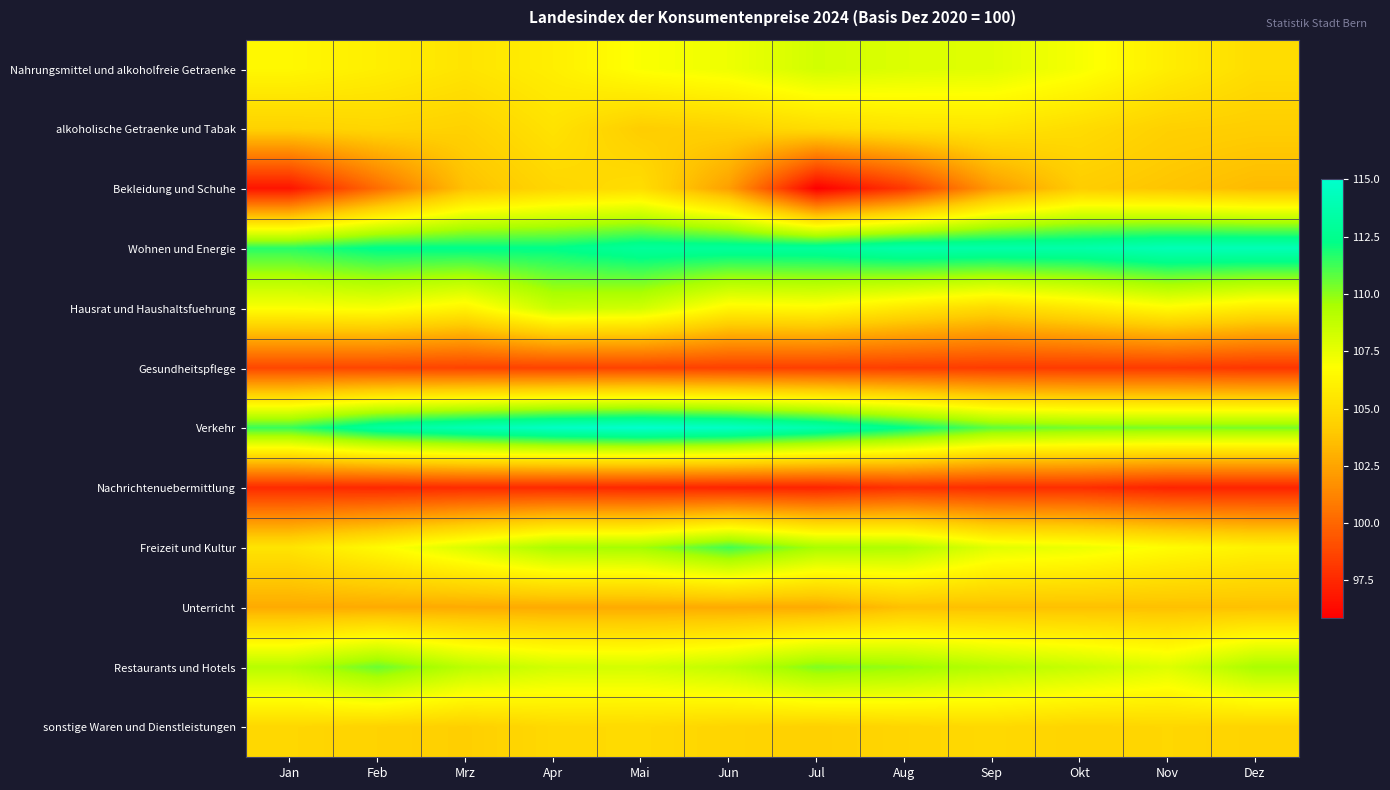

At which category is the sum across all series the highest?

Mai